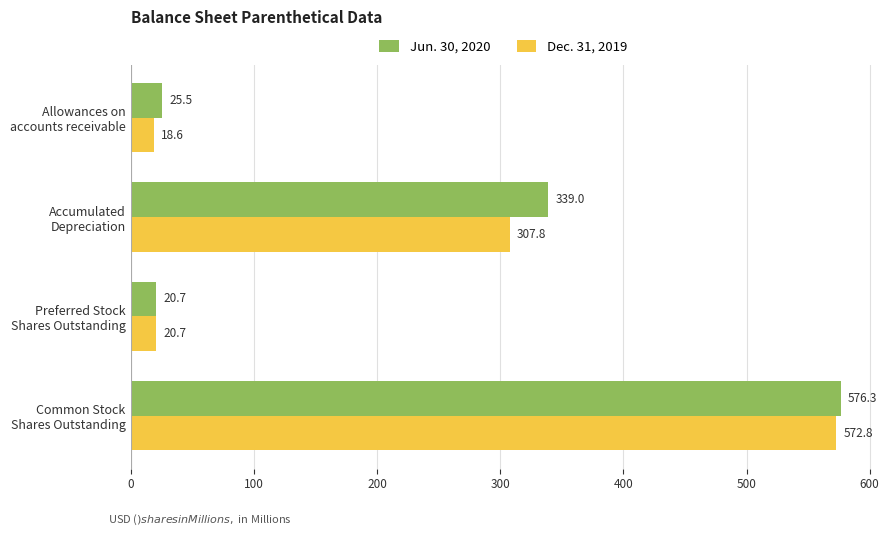

What is the difference between the maximum and minimum values in the Jun. 30, 2020 series?

555.6